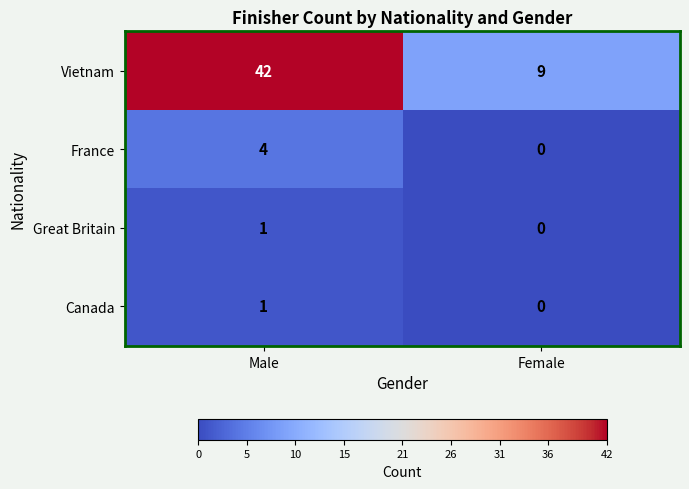

What is the sum of all Vietnam values?

51